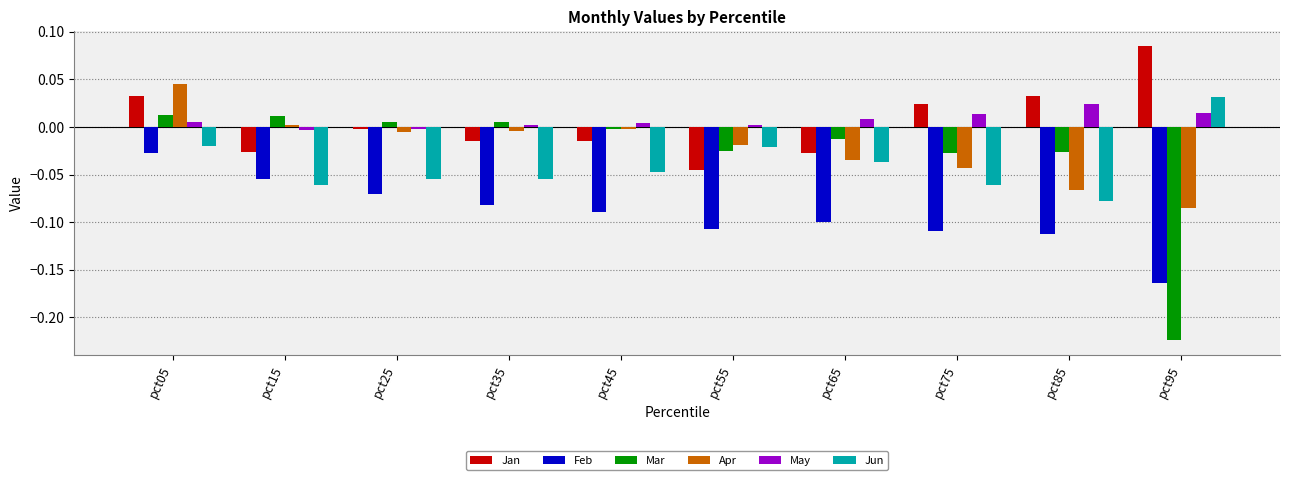

At which label is Jan closest to 0?

pct25